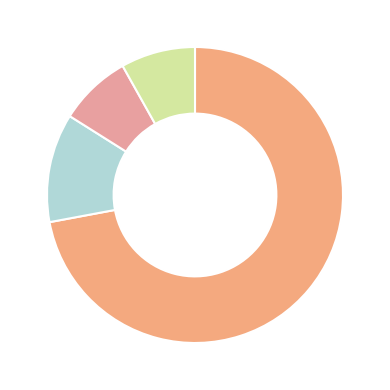

Count the number of slices in the pie.

4